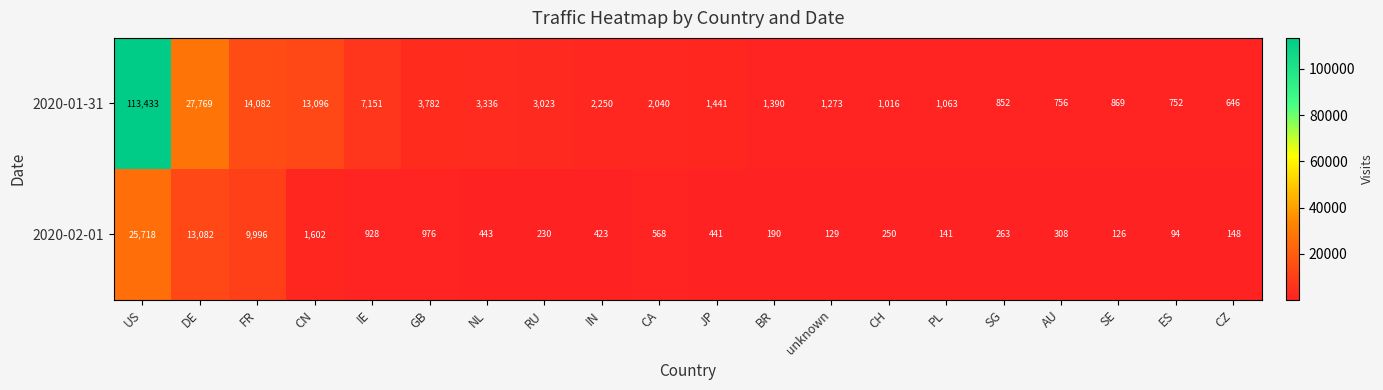

Which series changed the most between IE and JP?

2020-01-31